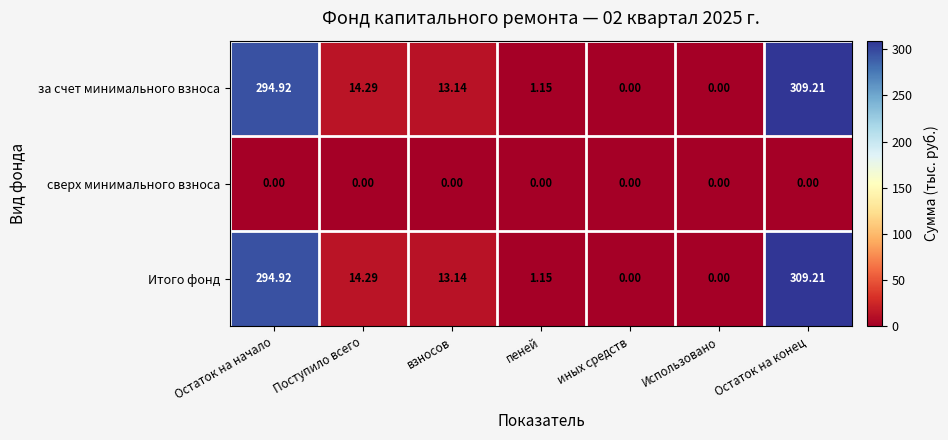

Where does the за счет минимального взноса series first go above 13?

Остаток на начало